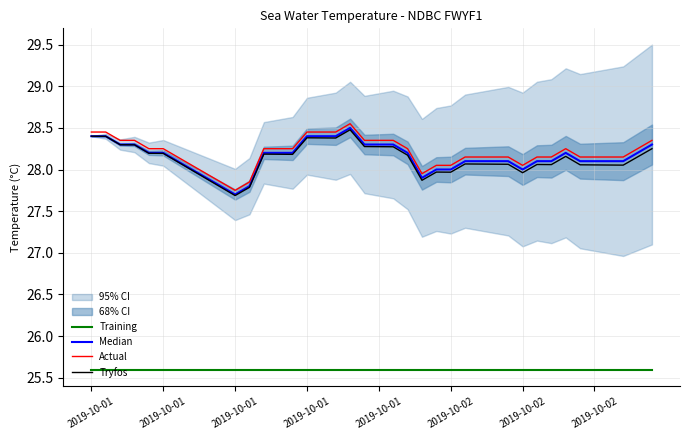

Reading left to right, transcribe all the data shown in this chart.

Training: 25.6	25.6	25.6	25.6	25.6	25.6	25.6	25.6	25.6	25.6	25.6	25.6	25.6	25.6	25.6	25.6	25.6	25.6	25.6	25.6	25.6	25.6	25.6	25.6	25.6	25.6	25.6	25.6	25.6	25.6	25.6	25.6	25.6	25.6	25.6	25.6	25.6	25.6	25.6	25.6
Median: 28.4	28.4	28.3	28.3	28.2	28.2	28.1	28.0	27.9	27.8	27.7	27.8	28.2	28.2	28.2	28.4	28.4	28.4	28.5	28.3	28.3	28.3	28.2	27.9	28.0	28.0	28.1	28.1	28.1	28.1	28.0	28.1	28.1	28.2	28.1	28.1	28.1	28.1	28.2	28.3
Actual: 28.4	28.4	28.4	28.4	28.2	28.2	28.2	28.1	27.9	27.9	27.8	27.9	28.2	28.2	28.2	28.4	28.4	28.4	28.6	28.4	28.4	28.4	28.2	27.9	28.1	28.1	28.2	28.2	28.2	28.2	28.1	28.2	28.2	28.2	28.2	28.2	28.2	28.2	28.2	28.4
Tryfos: 28.4	28.4	28.3	28.3	28.2	28.2	28.1	28.0	27.9	27.8	27.7	27.8	28.2	28.2	28.2	28.4	28.4	28.4	28.5	28.3	28.3	28.3	28.2	27.9	28.0	28.0	28.1	28.1	28.1	28.1	28.0	28.1	28.1	28.2	28.1	28.1	28.1	28.1	28.2	28.2